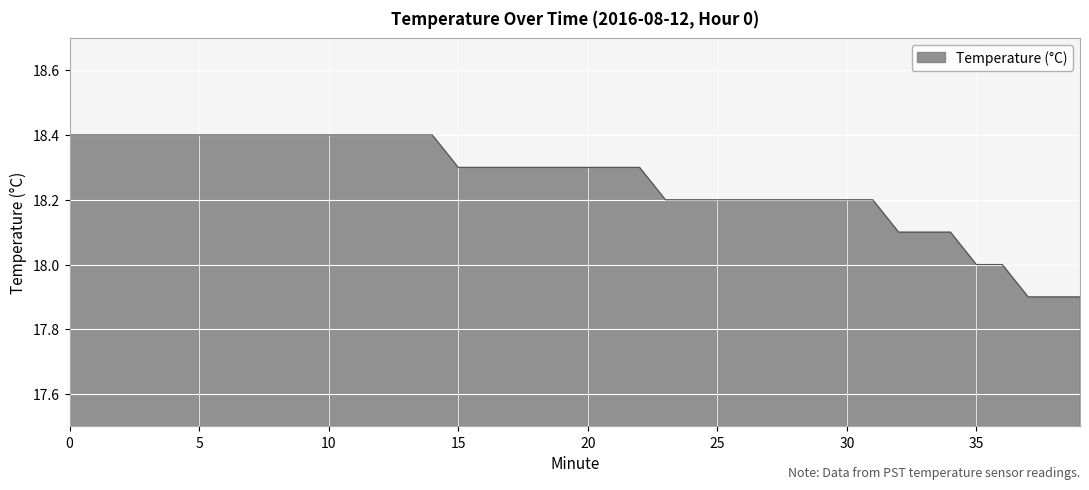

Reading right to left, transcribe all the data shown in this chart.

17.9	17.9	17.9	18.0	18.0	18.1	18.1	18.1	18.2	18.2	18.2	18.2	18.2	18.2	18.2	18.2	18.2	18.3	18.3	18.3	18.3	18.3	18.3	18.3	18.3	18.4	18.4	18.4	18.4	18.4	18.4	18.4	18.4	18.4	18.4	18.4	18.4	18.4	18.4	18.4